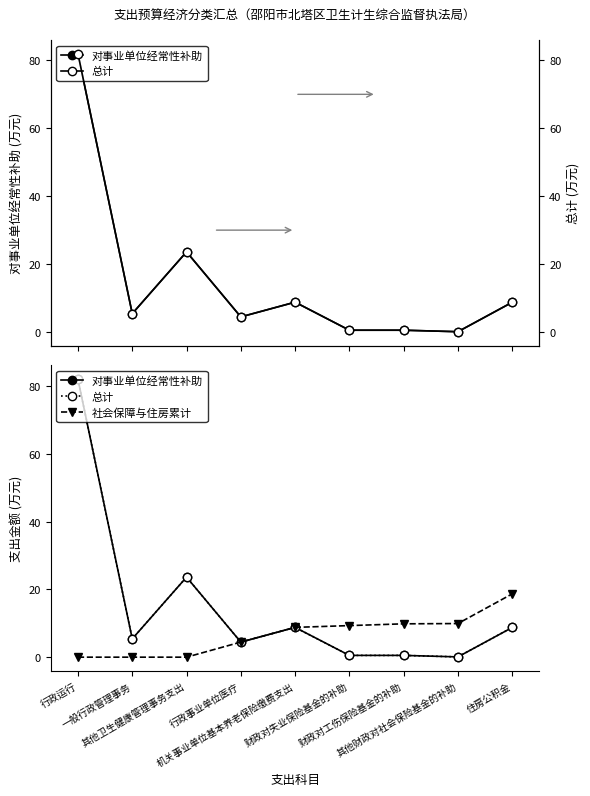

The 对事业单位经常性补助 series shows 8.7 at 住房公积金. True or false?

True